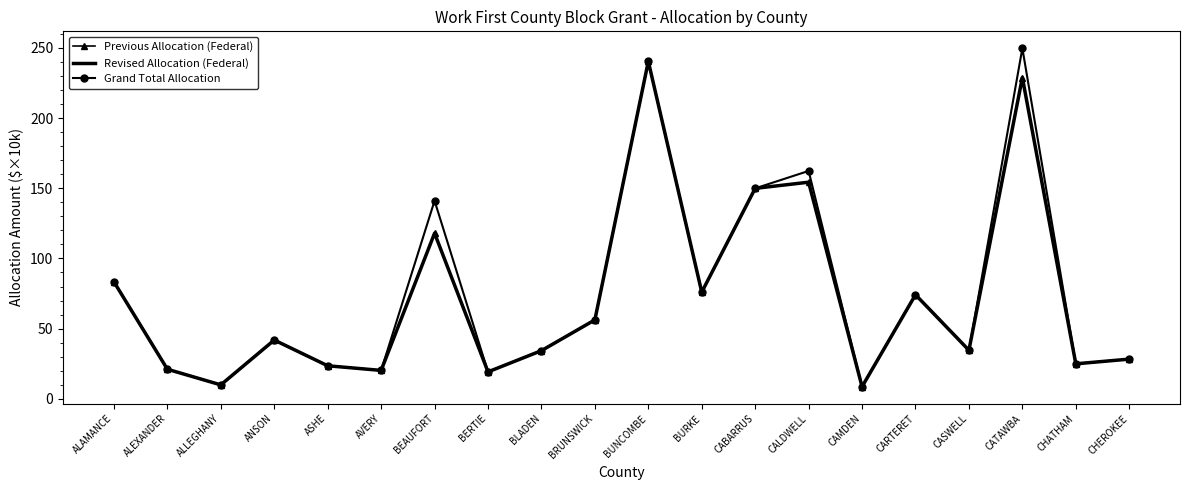

Reading left to right, list all the values displayed in this chart.

Previous Allocation (Federal): ALAMANCE=83.3	ALEXANDER=21.1	ALLEGHANY=9.9	ANSON=41.9	ASHE=23.6	AVERY=20.2	BEAUFORT=118.0	BERTIE=19.2	BLADEN=34.3	BRUNSWICK=56.2	BUNCOMBE=240.4	BURKE=76.0	CABARRUS=149.9	CALDWELL=154.3	CAMDEN=8.6	CARTERET=74.2	CASWELL=34.6	CATAWBA=228.9	CHATHAM=24.9	CHEROKEE=28.3
Revised Allocation (Federal): ALAMANCE=83.3	ALEXANDER=21.1	ALLEGHANY=9.9	ANSON=41.9	ASHE=23.6	AVERY=20.2	BEAUFORT=118.0	BERTIE=19.2	BLADEN=34.3	BRUNSWICK=56.2	BUNCOMBE=240.4	BURKE=76.0	CABARRUS=149.9	CALDWELL=154.3	CAMDEN=8.6	CARTERET=74.2	CASWELL=34.6	CATAWBA=228.9	CHATHAM=24.9	CHEROKEE=28.3
Grand Total Allocation: ALAMANCE=83.3	ALEXANDER=21.1	ALLEGHANY=9.9	ANSON=41.9	ASHE=23.6	AVERY=20.2	BEAUFORT=141.1	BERTIE=19.2	BLADEN=34.3	BRUNSWICK=56.2	BUNCOMBE=240.4	BURKE=76.0	CABARRUS=149.9	CALDWELL=162.4	CAMDEN=8.6	CARTERET=74.2	CASWELL=34.6	CATAWBA=249.8	CHATHAM=24.9	CHEROKEE=28.3